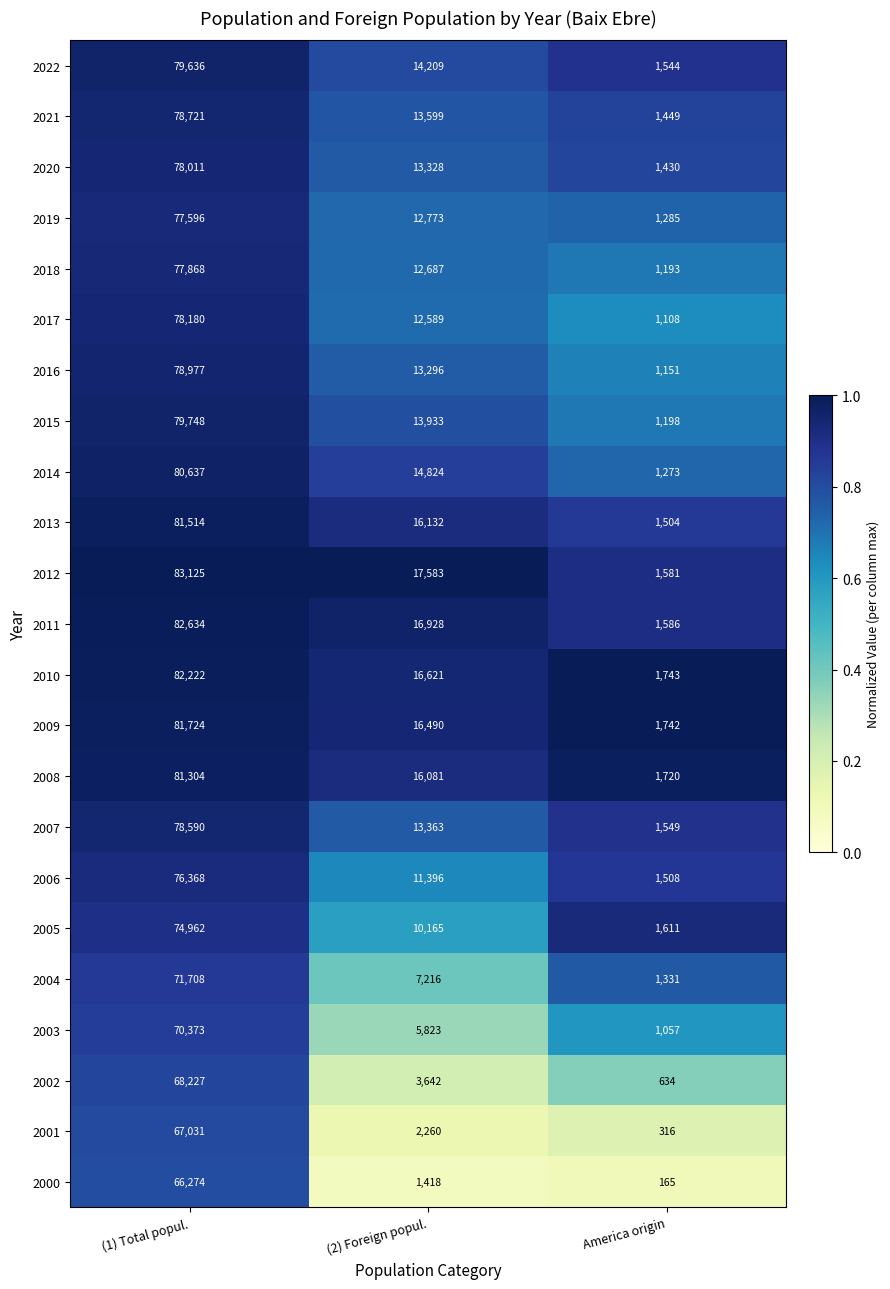

Which category has the highest value across all series?

(1) Total popul.